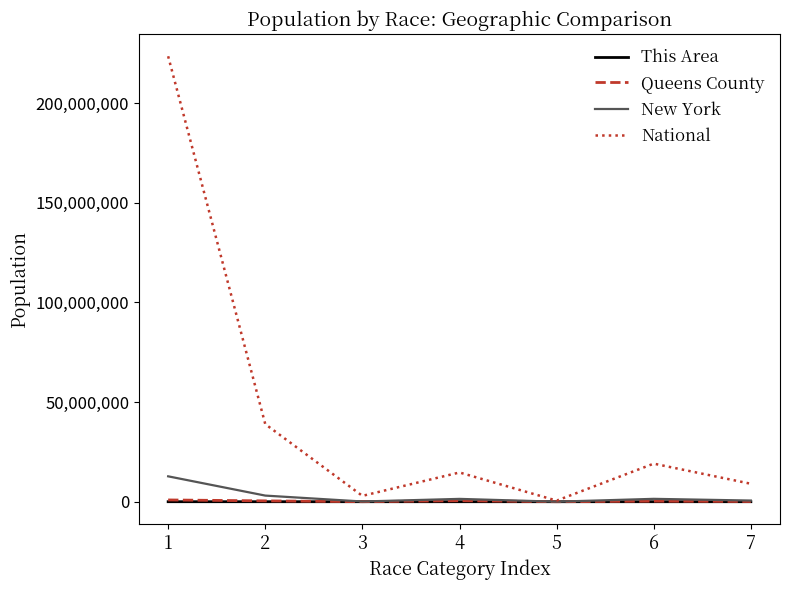

What is the maximum value shown in the chart?

223553265